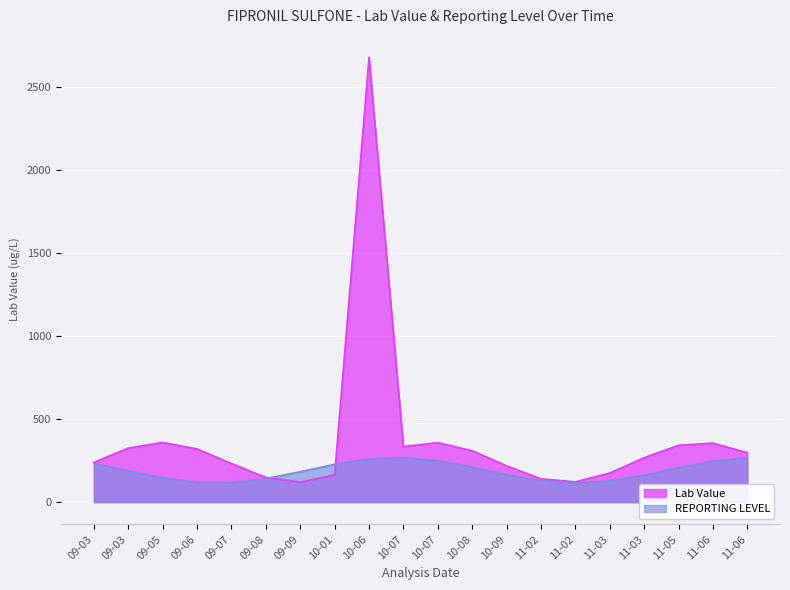

What is the smallest value displayed?

115.2